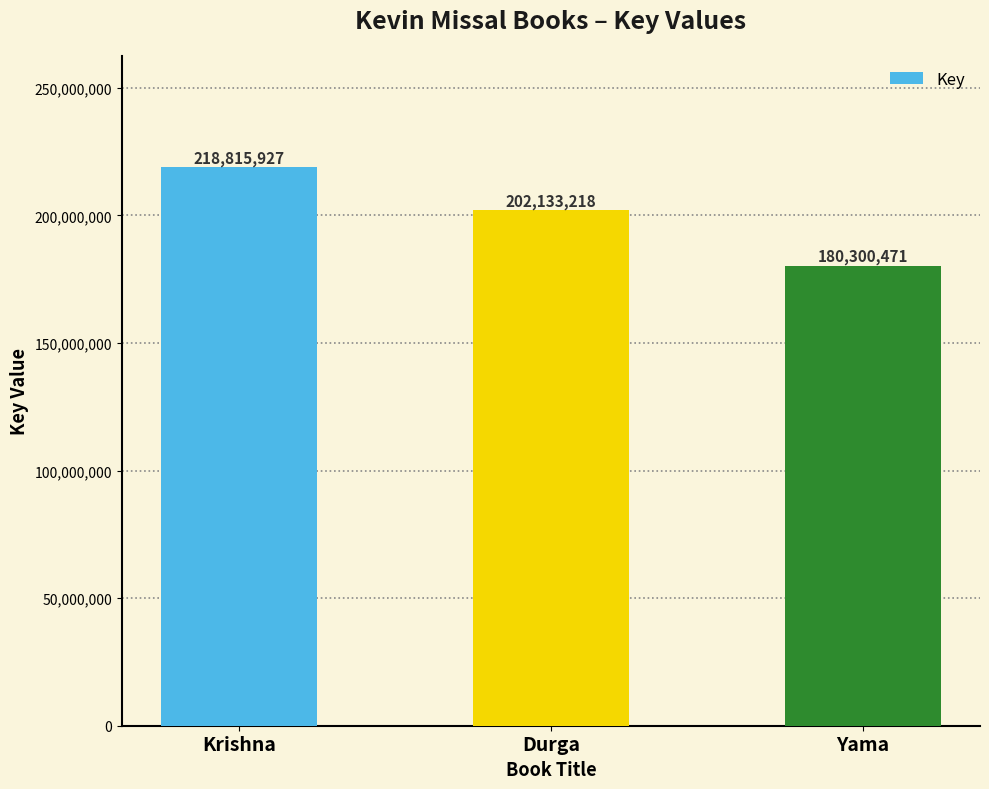

What is the label of the 1st bar from the left?

Krishna